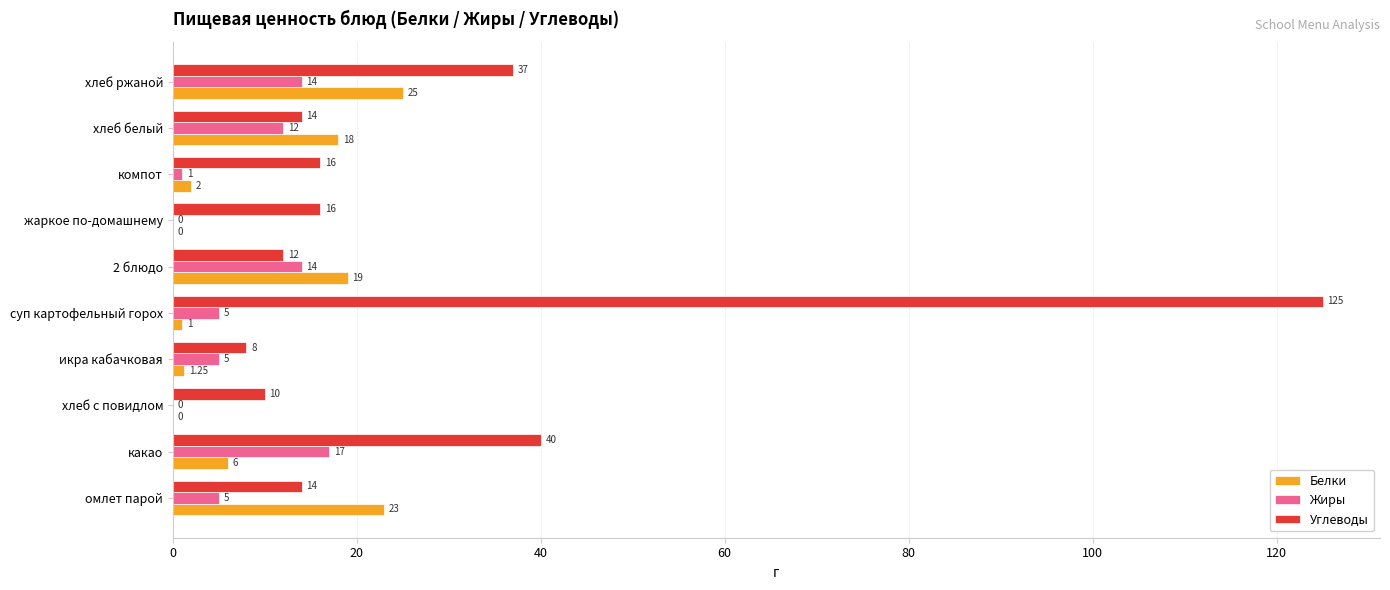

What is the sum of all Углеводы values?

292.0